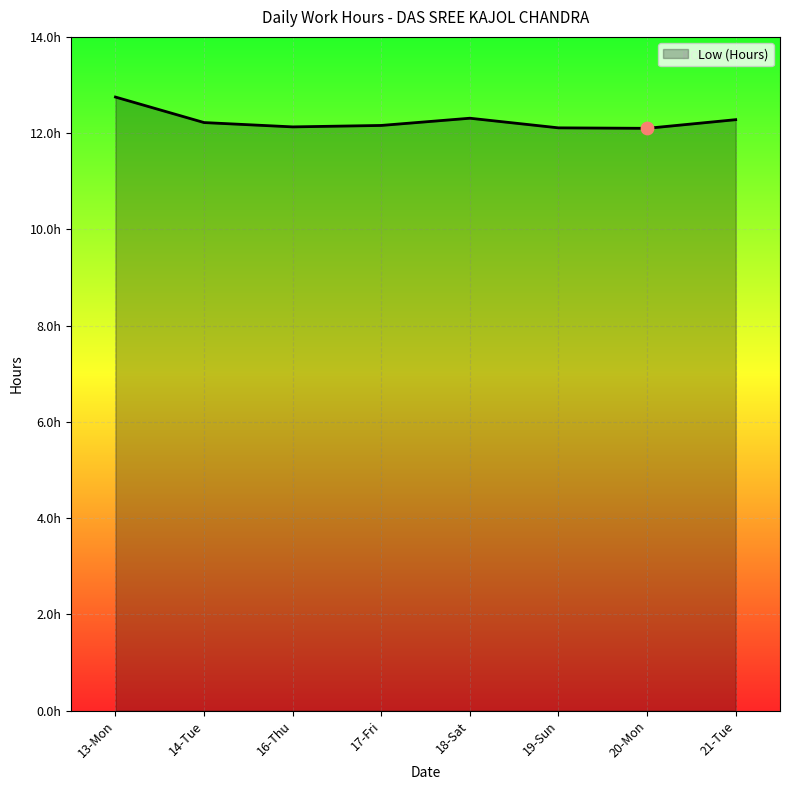

Which has a higher value, 17-Fri or 16-Thu?

17-Fri